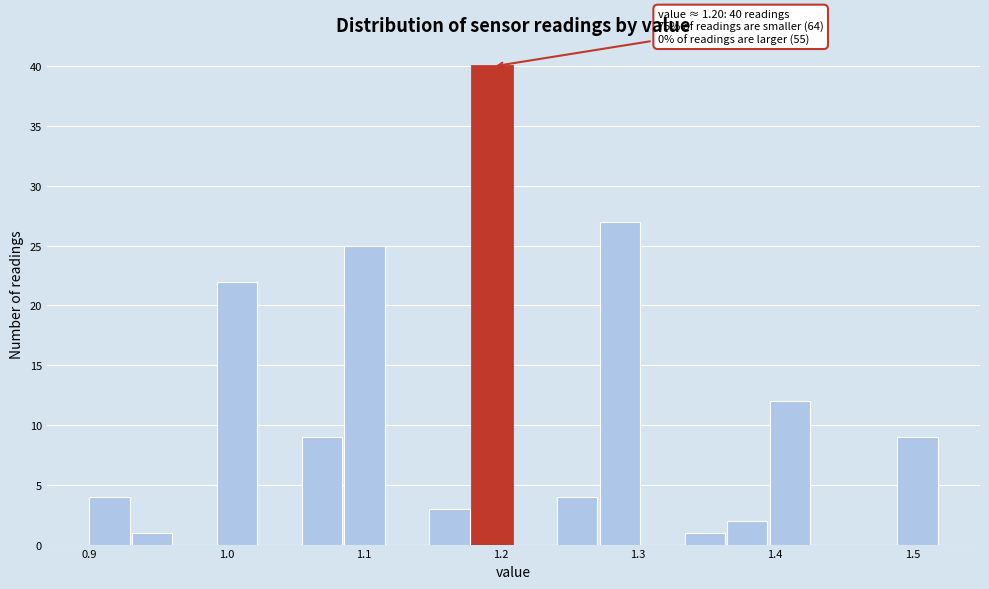

Read against the x-axis, roughly where is the centre of the tallest bar?

1.19